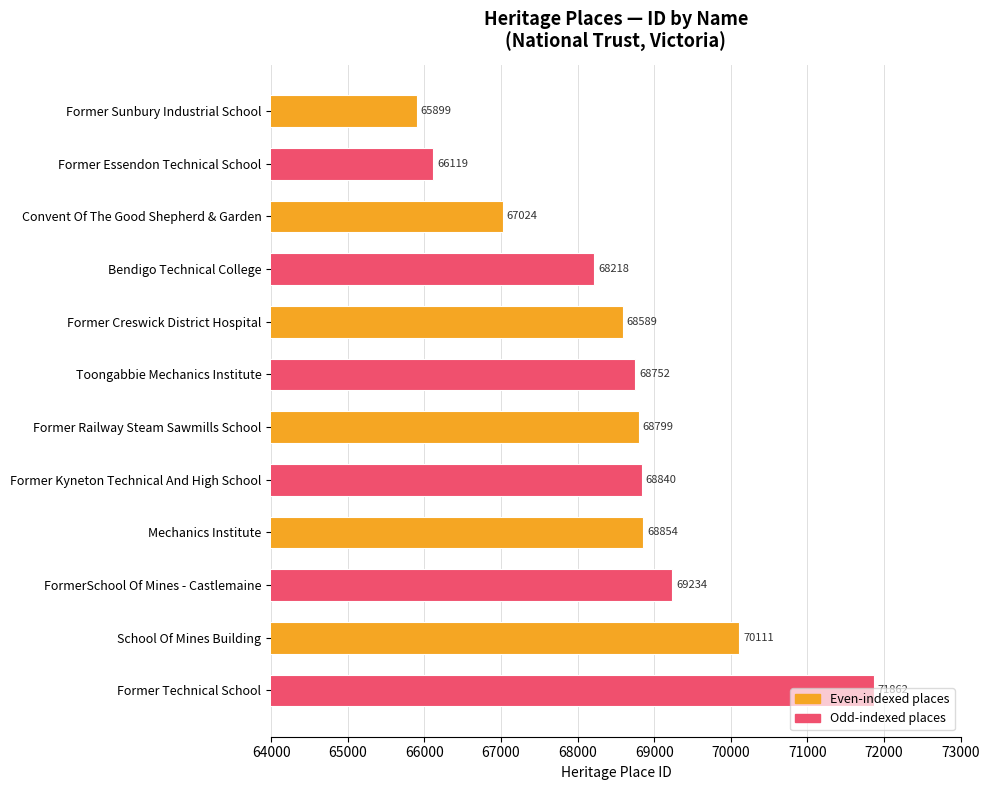

How many categories are shown in the chart?

12